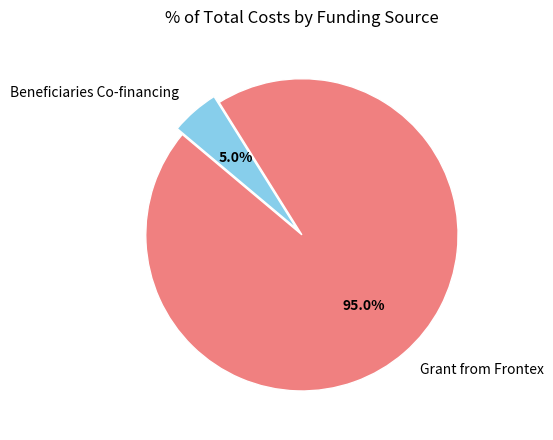

Between Beneficiaries Co-financing and Grant from Frontex, which is larger?

Grant from Frontex